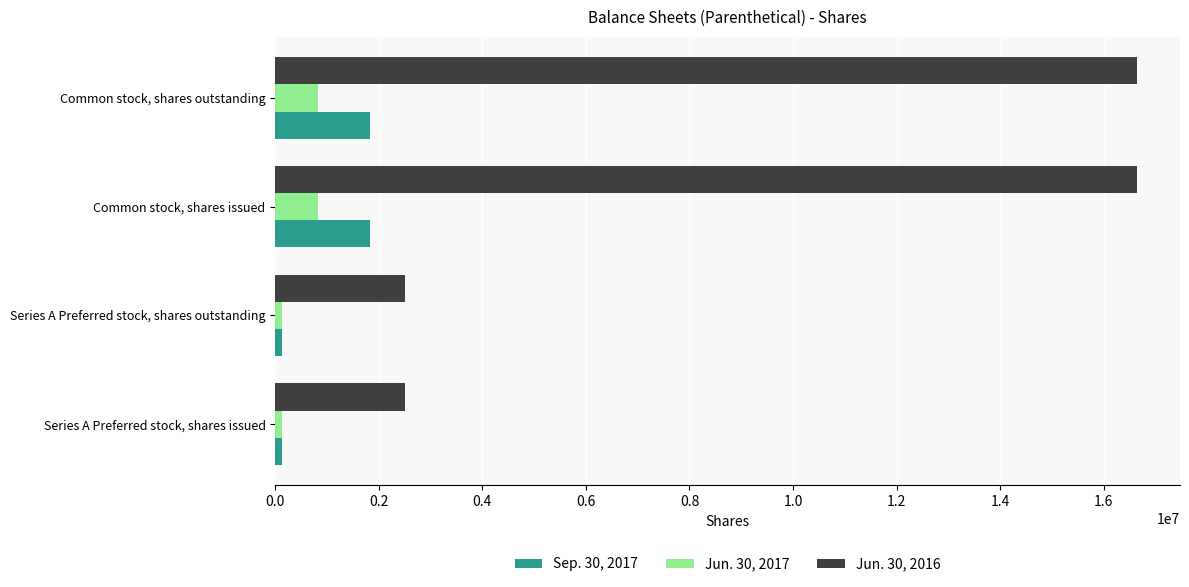

What is the difference between the maximum and minimum values in the Sep. 30, 2017 series?

1709510